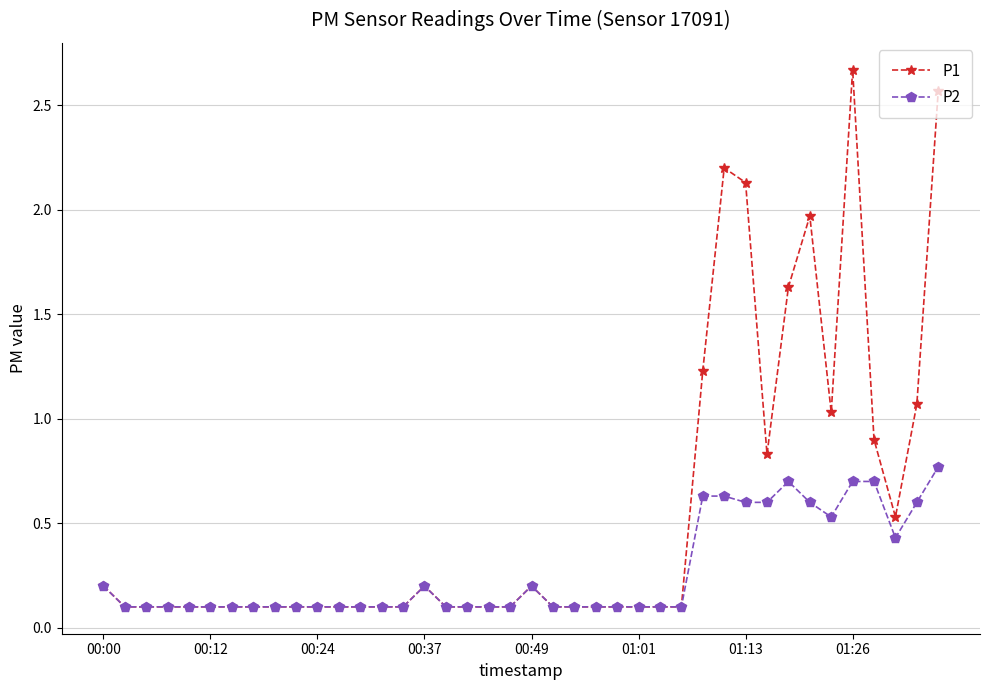

Rank the series by their maximum value, from highest to lowest.

P1, P2